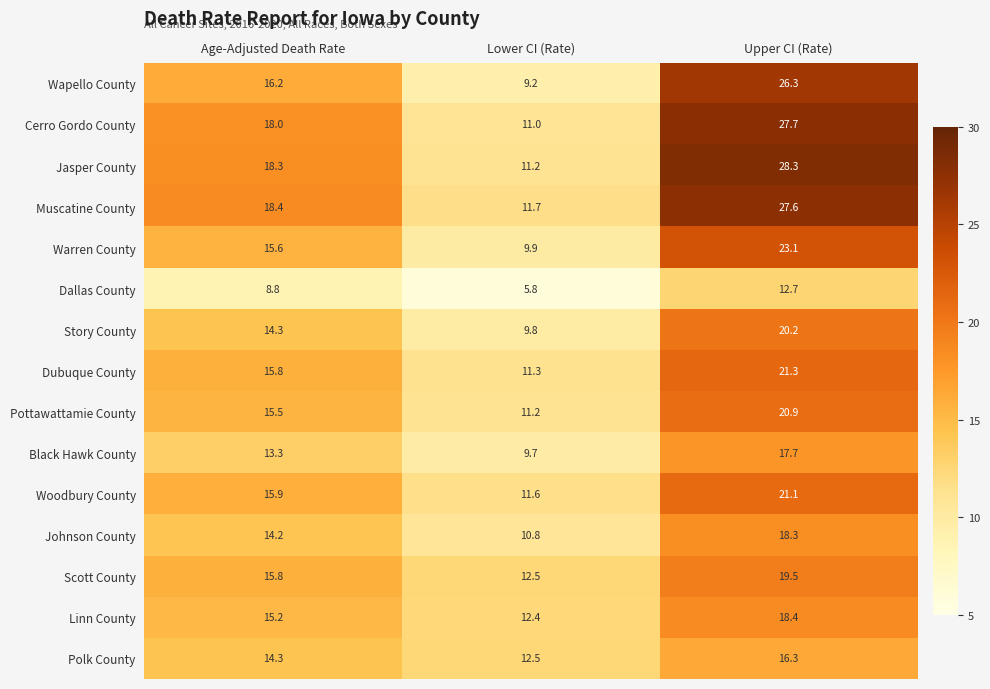

How many values in the Woodbury County series exceed 15?

2